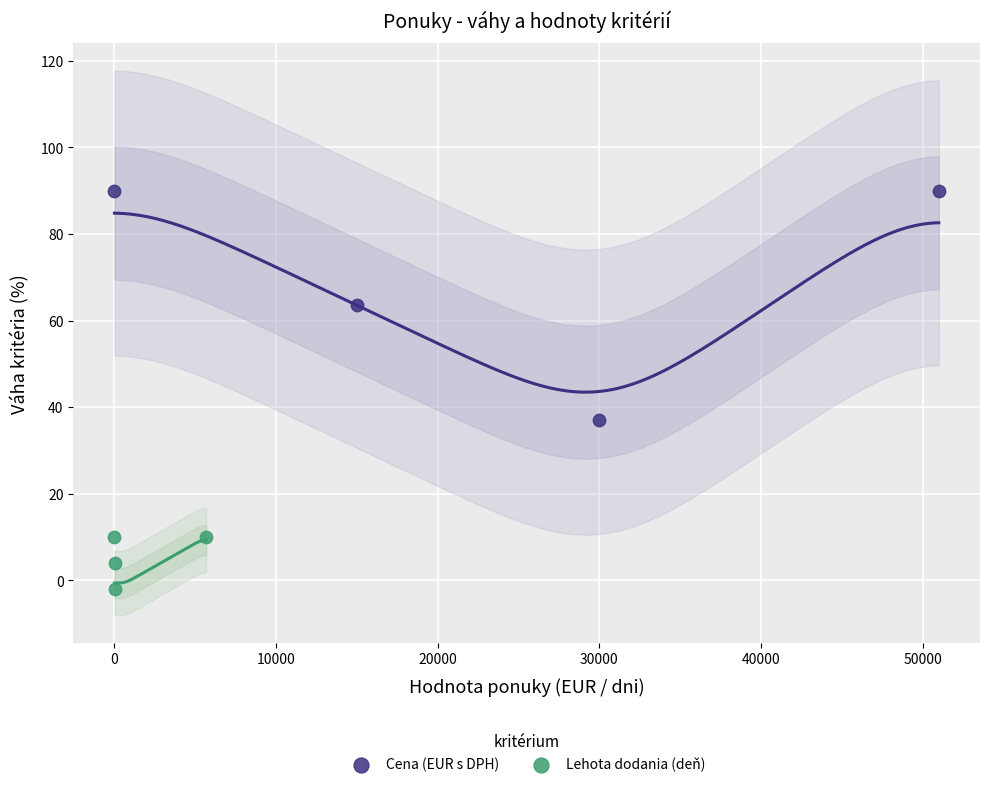

Which series has the largest Y range (max minus min)?

Cena (EUR s DPH)